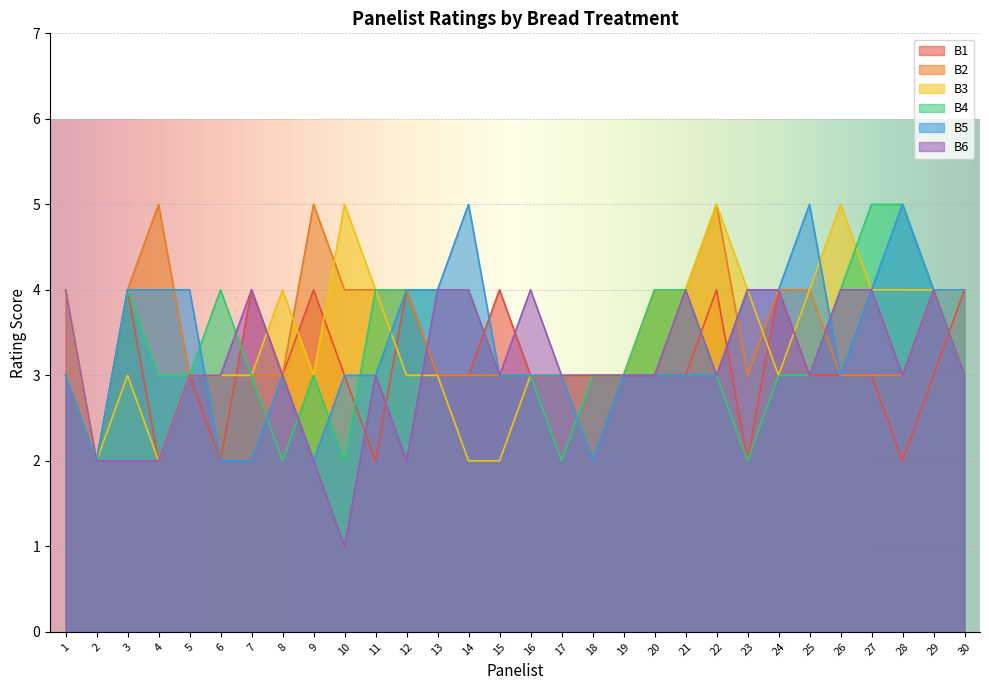

How many values in the B6 series exceed 3?

11